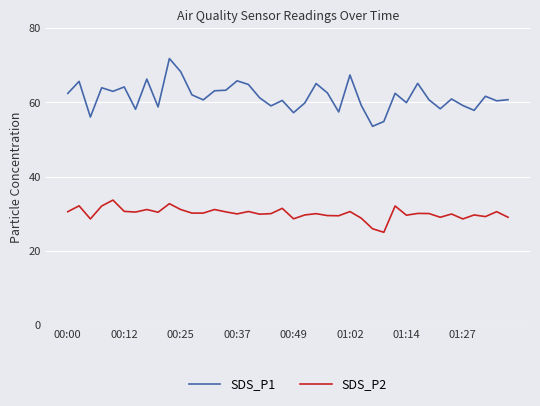

Rank the series by their average value, from highest to lowest.

SDS_P1, SDS_P2